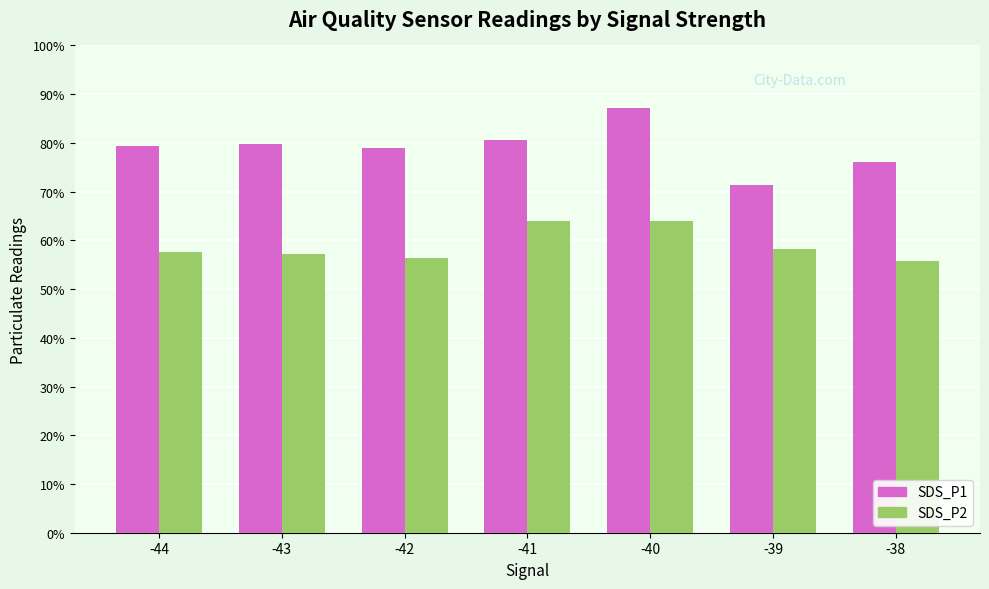

Is the value of SDS_P1 at -39 greater than the value of SDS_P2 at -43?

Yes